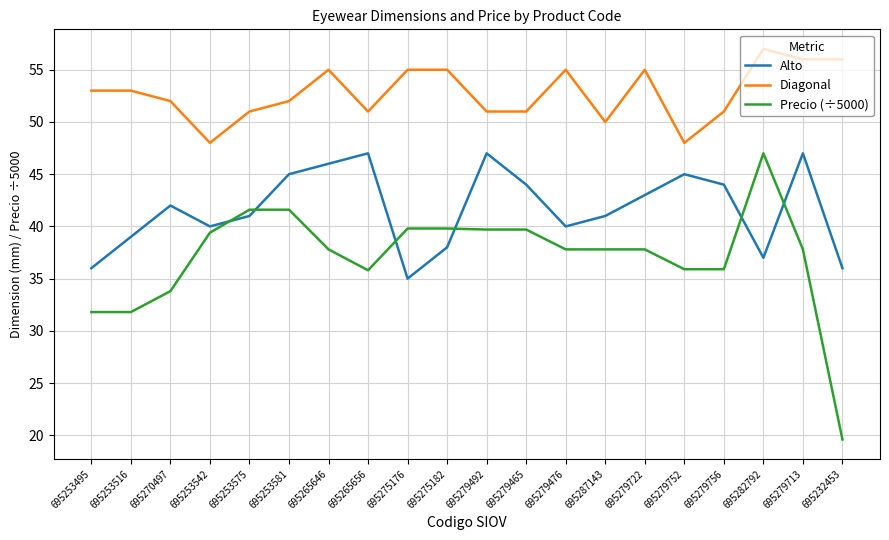

What are all the series names shown in the legend?

Alto, Diagonal, Precio (÷5000)